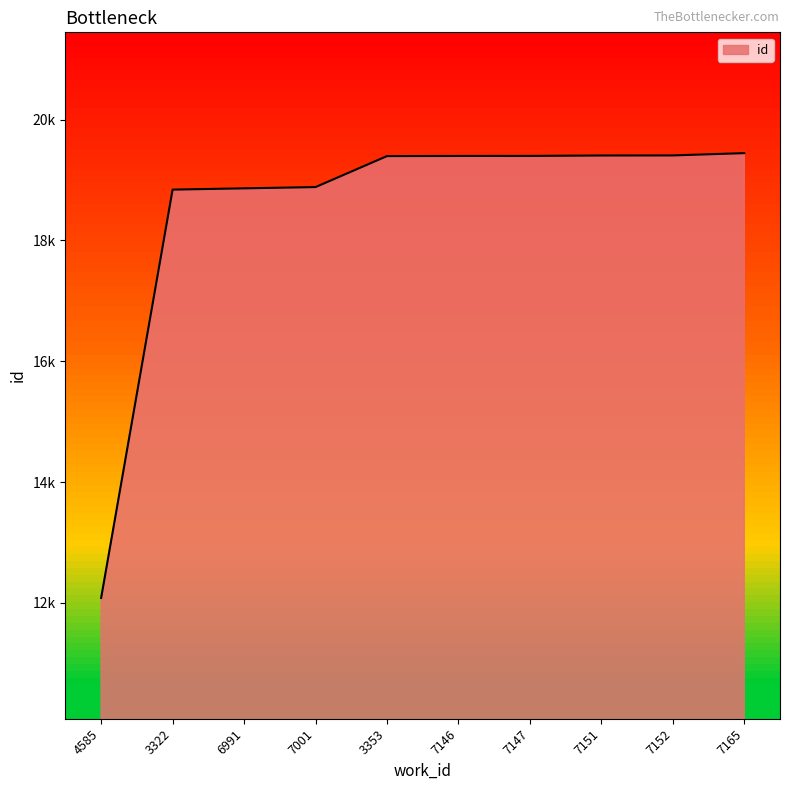

Does the chart have visible grid lines?

No